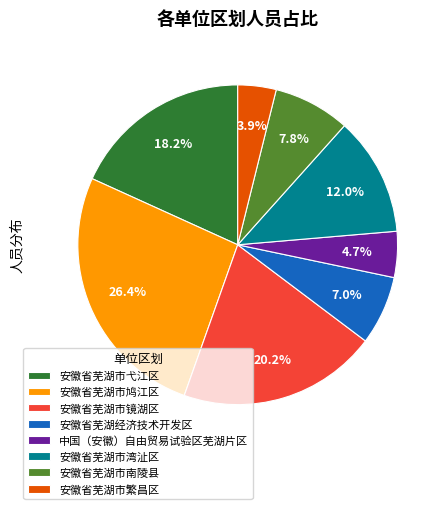

Rank the categories by value from lowest to highest.

安徽省芜湖市繁昌区, 中国（安徽）自由贸易试验区芜湖片区, 安徽省芜湖经济技术开发区, 安徽省芜湖市南陵县, 安徽省芜湖市湾沚区, 安徽省芜湖市弋江区, 安徽省芜湖市镜湖区, 安徽省芜湖市鸠江区